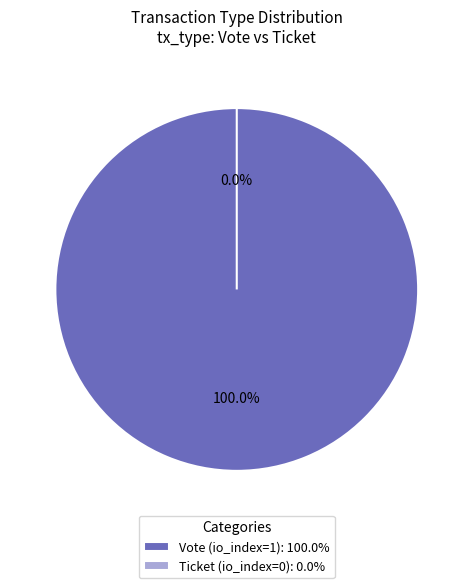

What is the largest slice in the pie chart?

Vote (io_index=1)